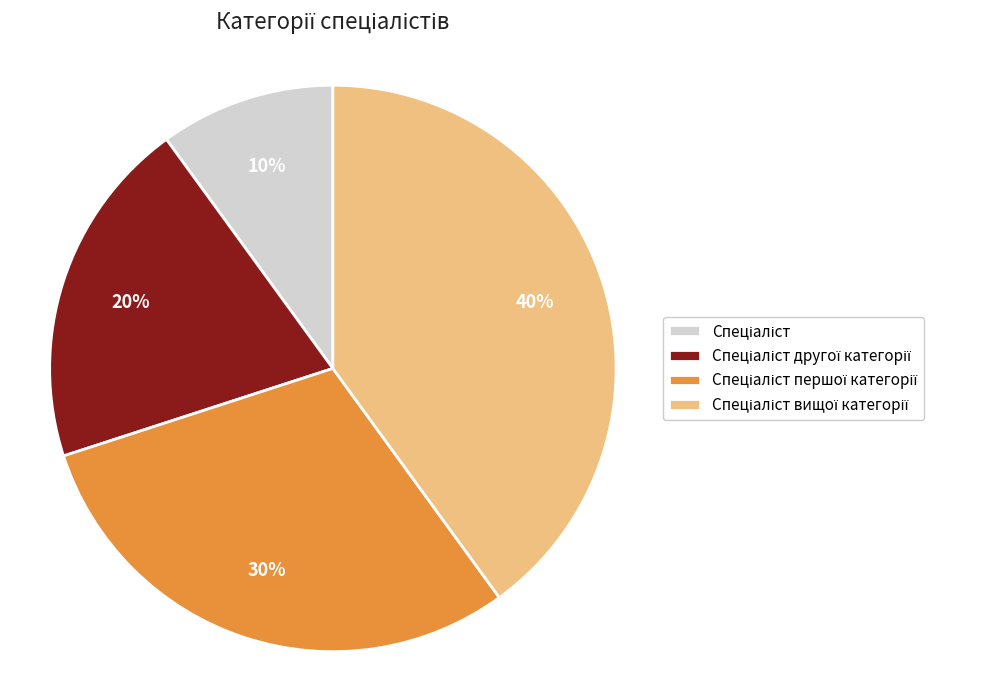

To the nearest percent, what is the average slice percentage?

25%